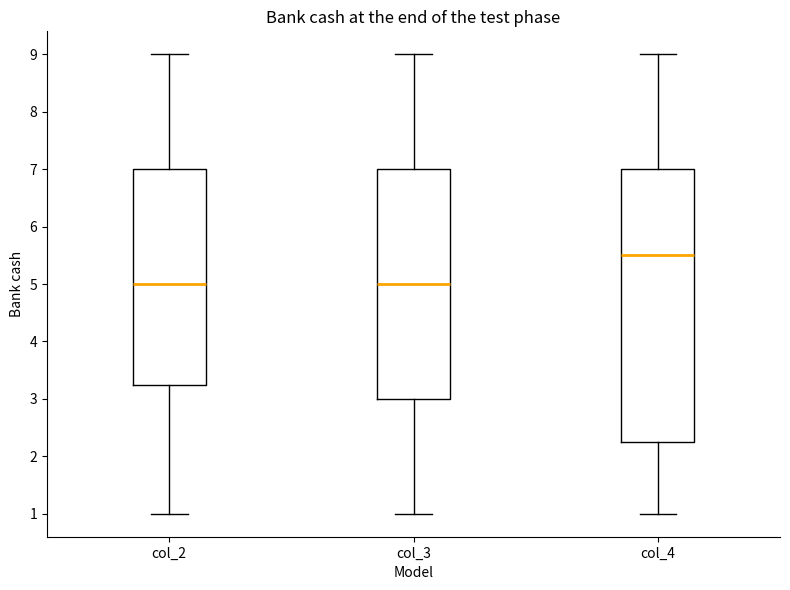

Comparing the boxes themselves (not the whiskers), which one is the tallest?

col_4